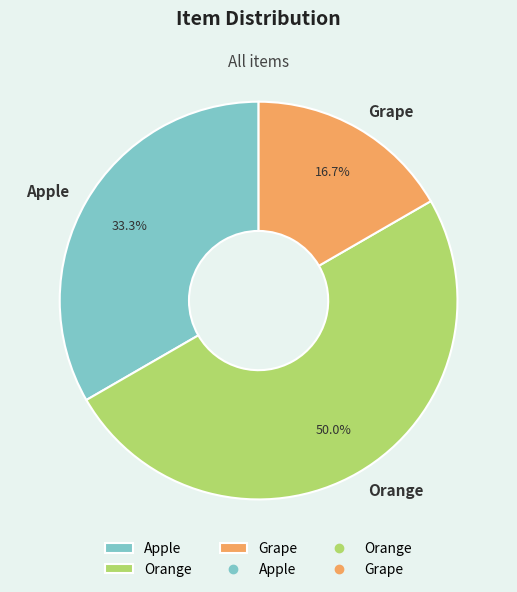

What is the total percentage of Orange and Apple?

83.3%